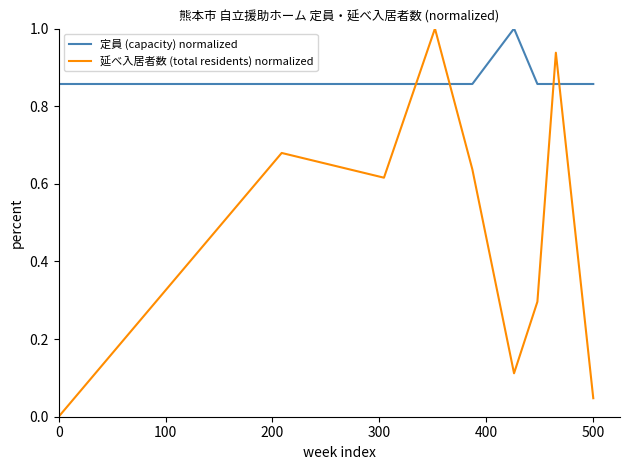

How many lines are shown in the chart?

2